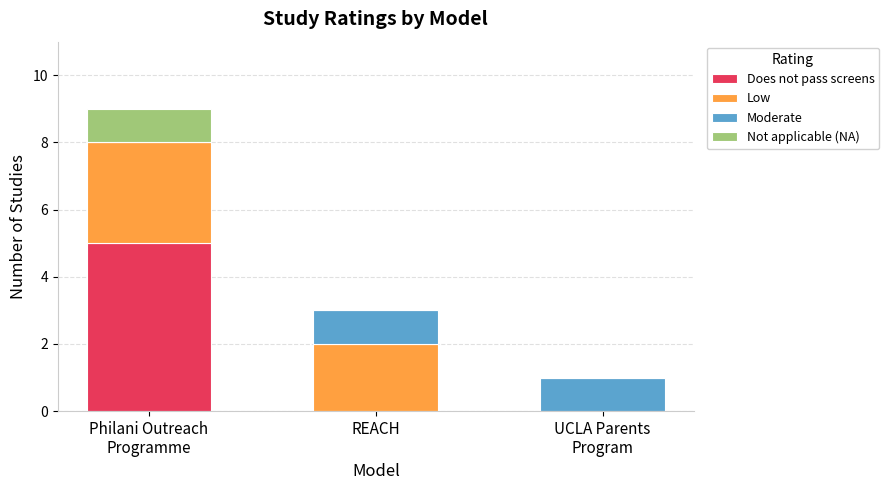

What is the highest value of the Does not pass screens series?

5